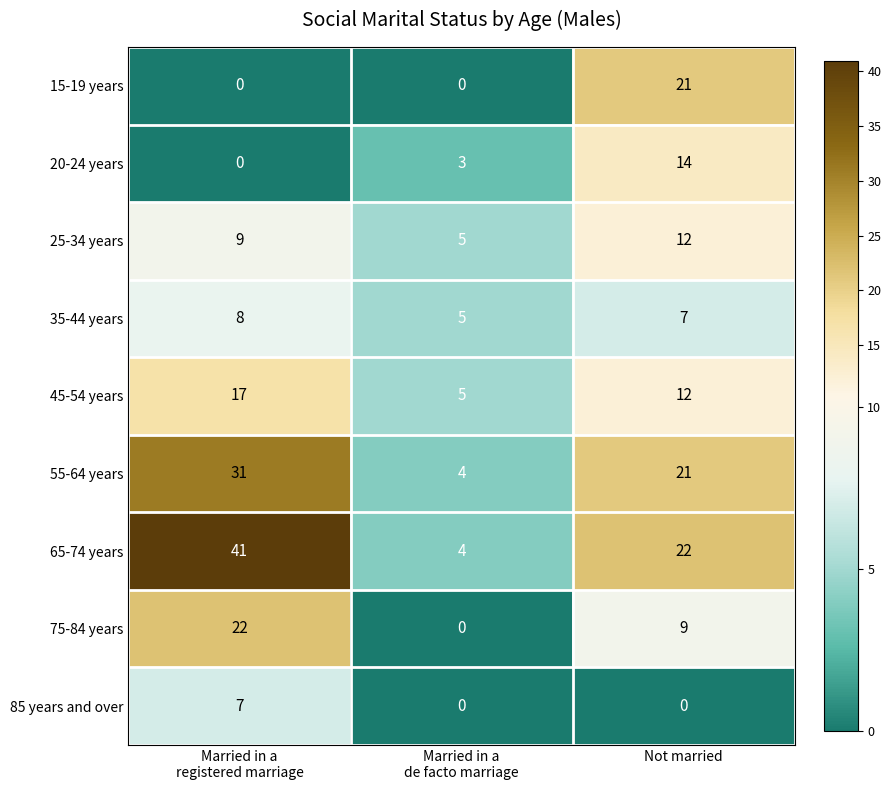

Rank the series by their maximum value, from lowest to highest.

85 years and over, 35-44 years, 25-34 years, 20-24 years, 45-54 years, 15-19 years, 75-84 years, 55-64 years, 65-74 years